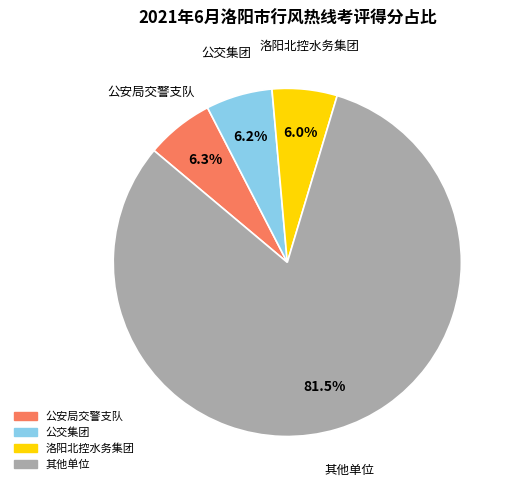

Is there a majority slice in this chart?

Yes